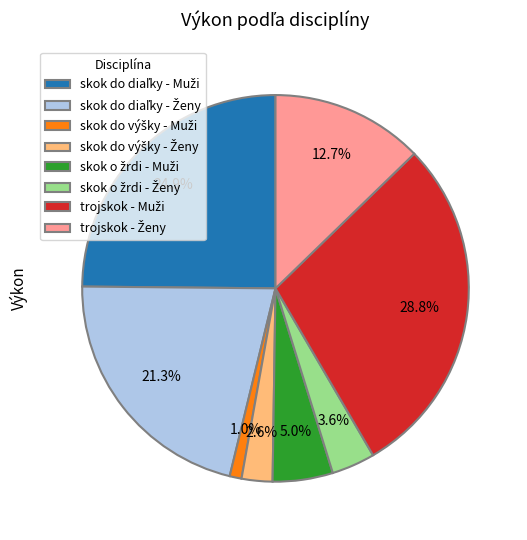

Is there a majority slice in this chart?

No